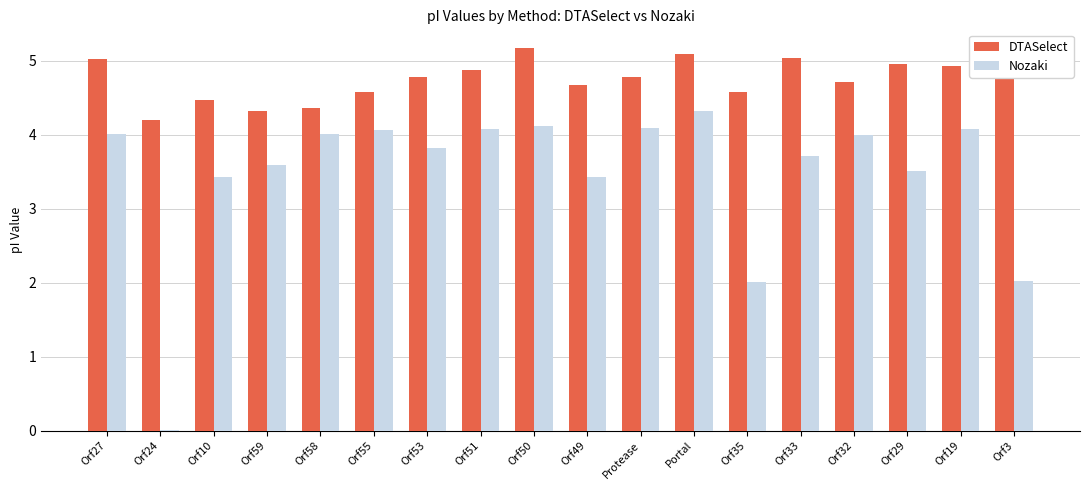

What are all the series names shown in the legend?

DTASelect, Nozaki